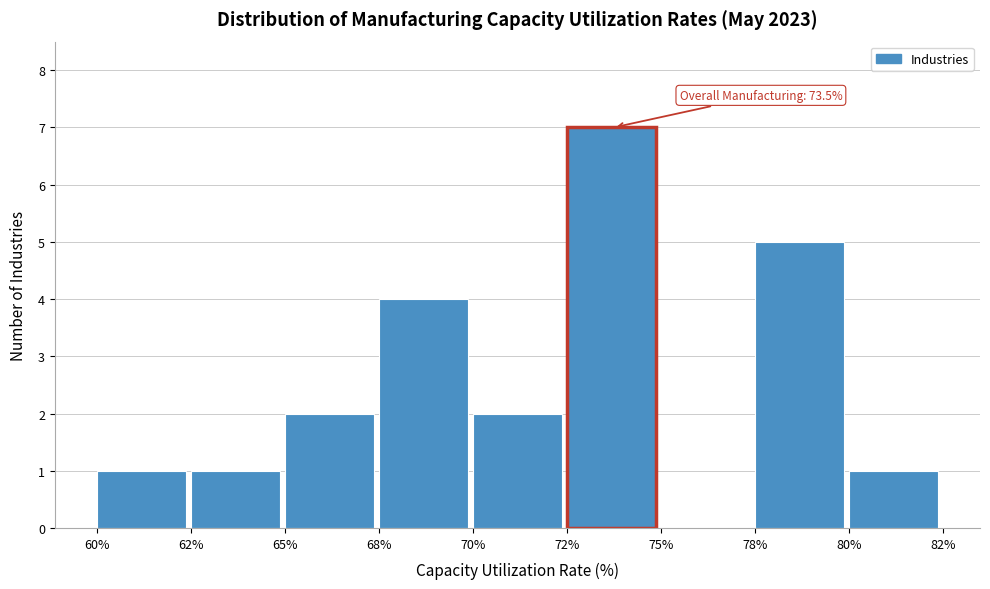

Reading left to right, transcribe all the data shown in this chart.

60%=1	62%=1	65%=2	68%=4	70%=2	72%=7	75%=0	78%=5	80%=1